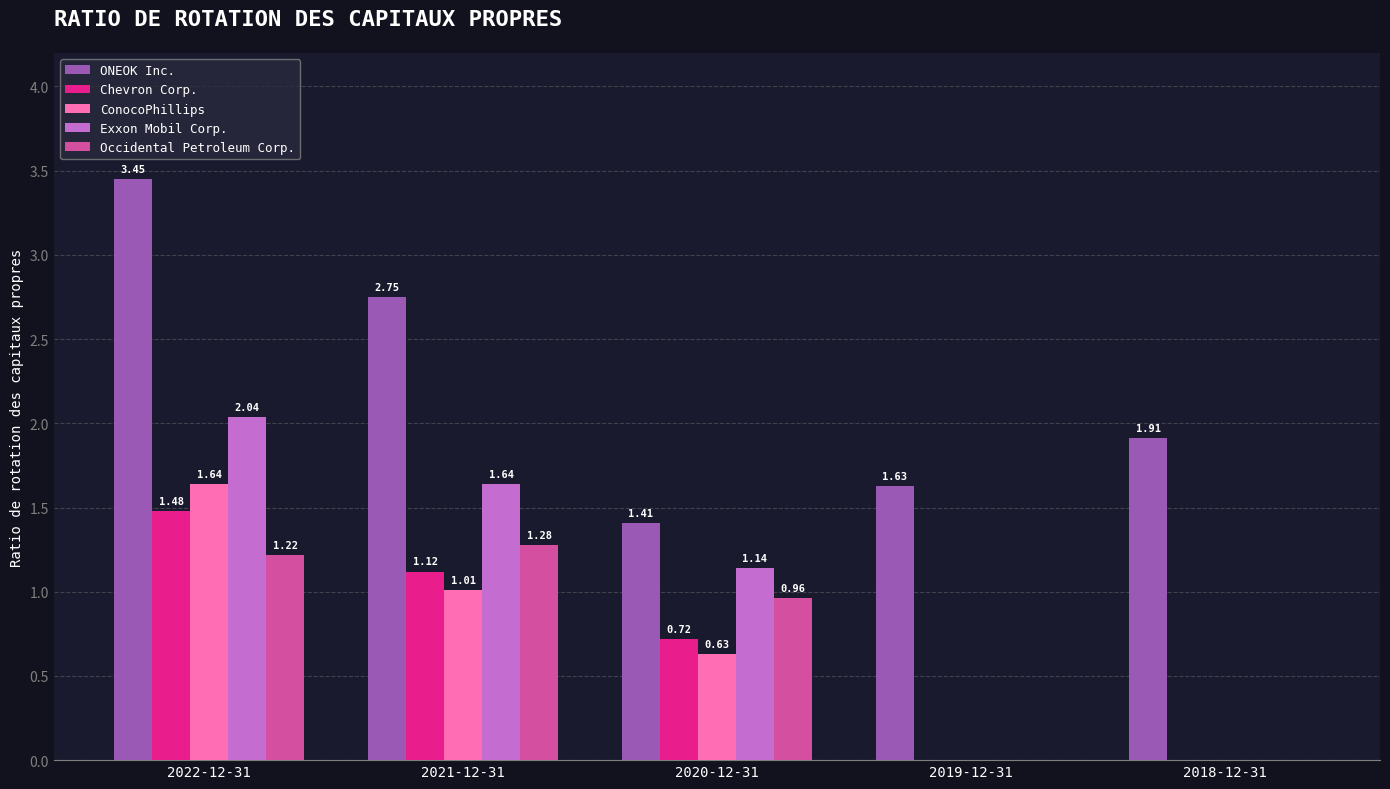

At which category is the sum across all series the highest?

2022-12-31